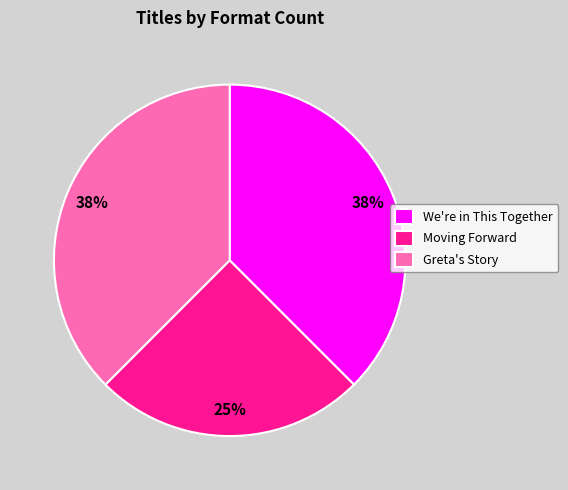

How many segments does this pie chart have?

3